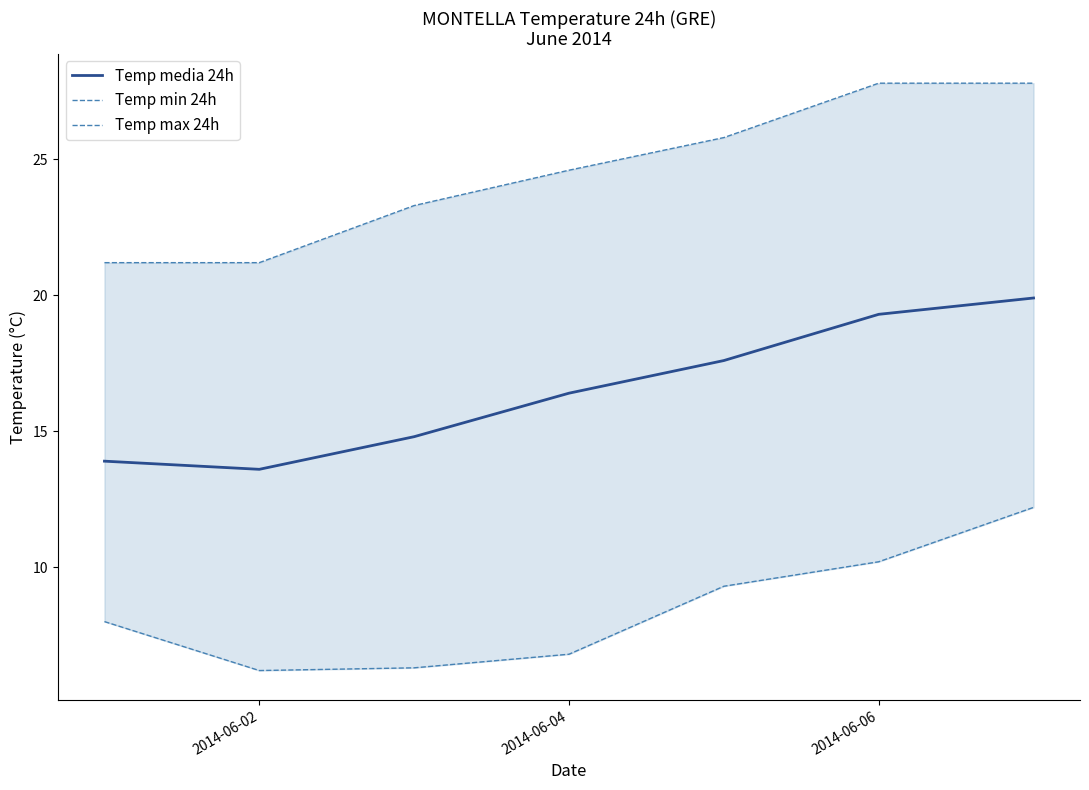

How many lines are shown in the chart?

3